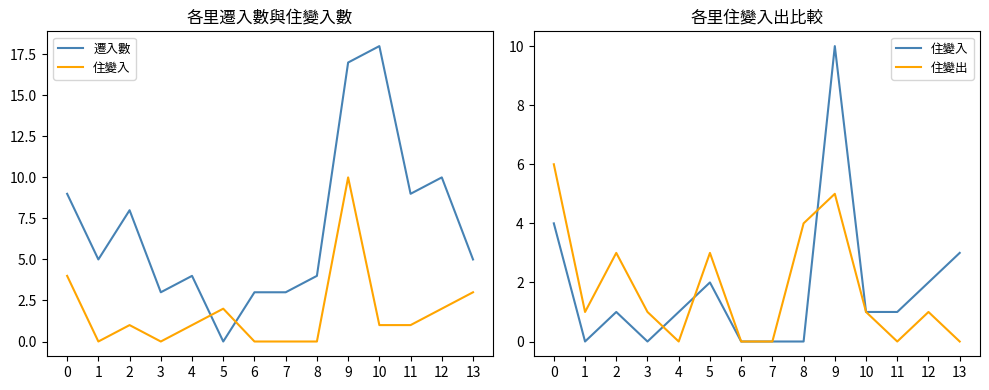

The value of 住變入 at 10 is 1. True or false?

True